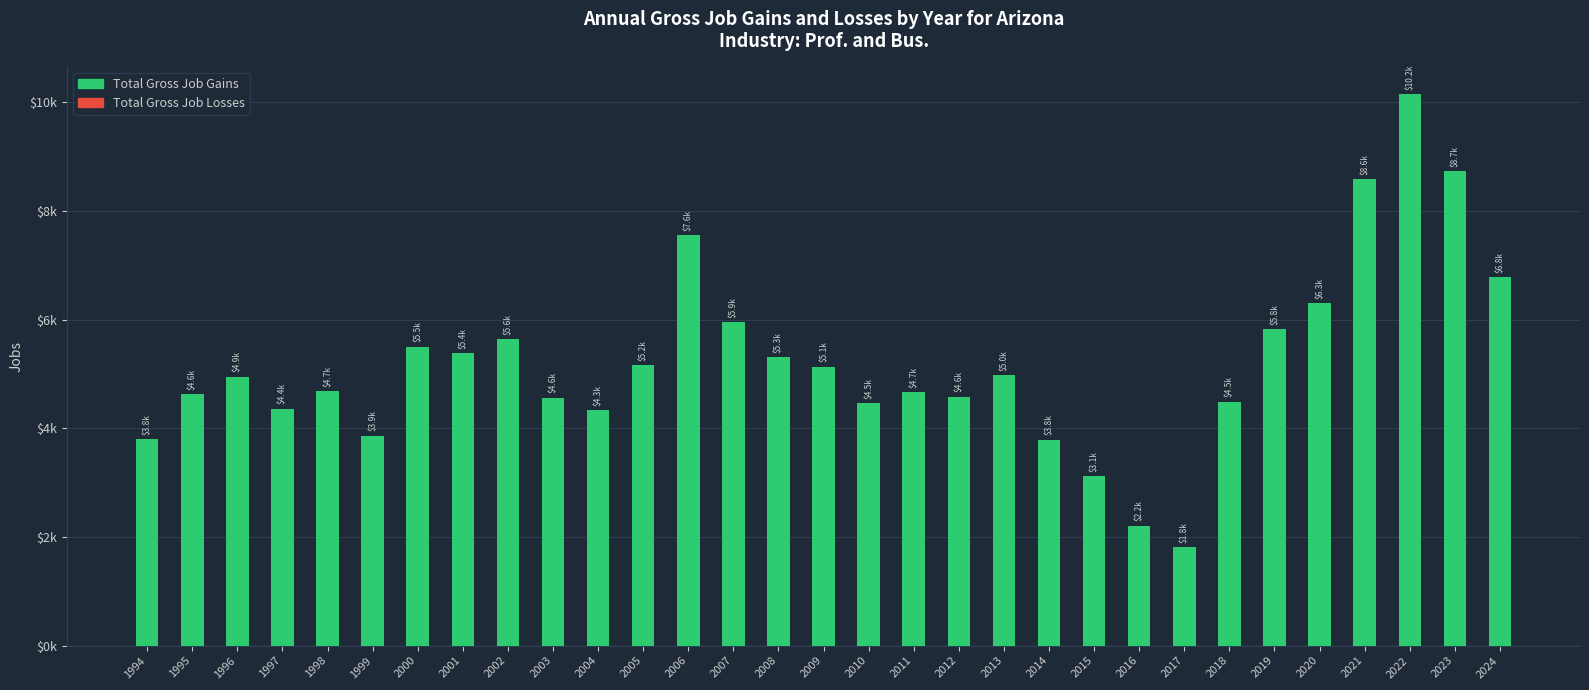

Are the bars grouped side by side (vs. stacked)?

No